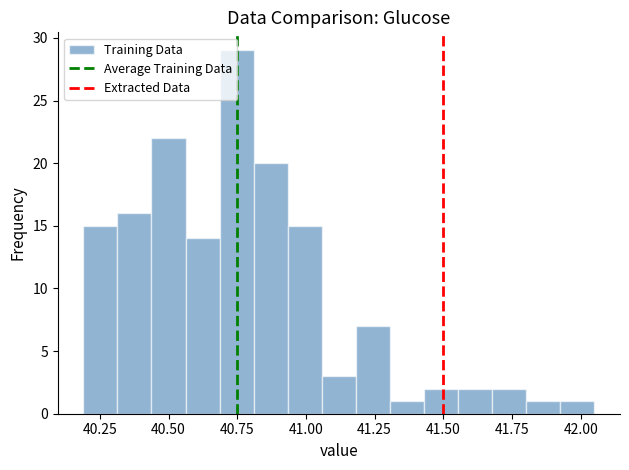

Around what value on the x-axis is the tallest bar? Give the approximate position of its centre, as read against the axis.

40.75